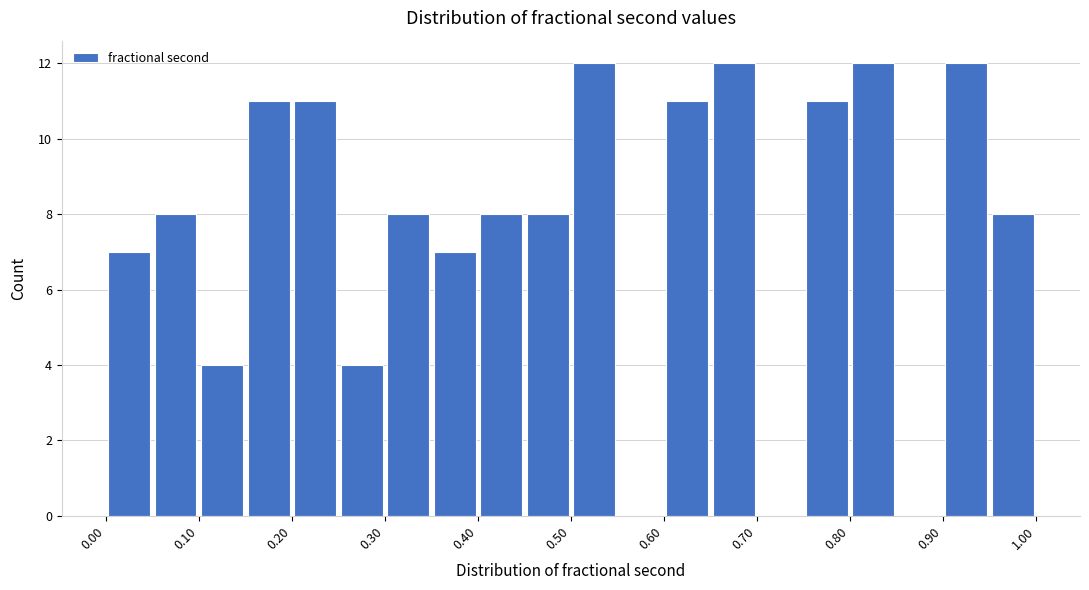

Reading left to right, transcribe this chart: for each bar, give the range it covers on the x-axis and its height. The values are not printed on the chart, so give them approximately, as read against the axis.

0.00 to 0.05: 7
0.05 to 0.10: 8
0.10 to 0.15: 4
0.15 to 0.20: 11
0.20 to 0.25: 11
0.25 to 0.30: 4
0.30 to 0.35: 8
0.35 to 0.40: 7
0.40 to 0.45: 8
0.45 to 0.50: 8
0.50 to 0.55: 12
0.55 to 0.60: 0
0.60 to 0.65: 11
0.65 to 0.70: 12
0.70 to 0.75: 0
0.75 to 0.80: 11
0.80 to 0.85: 12
0.85 to 0.90: 0
0.90 to 0.95: 12
0.95 to 1.00: 8